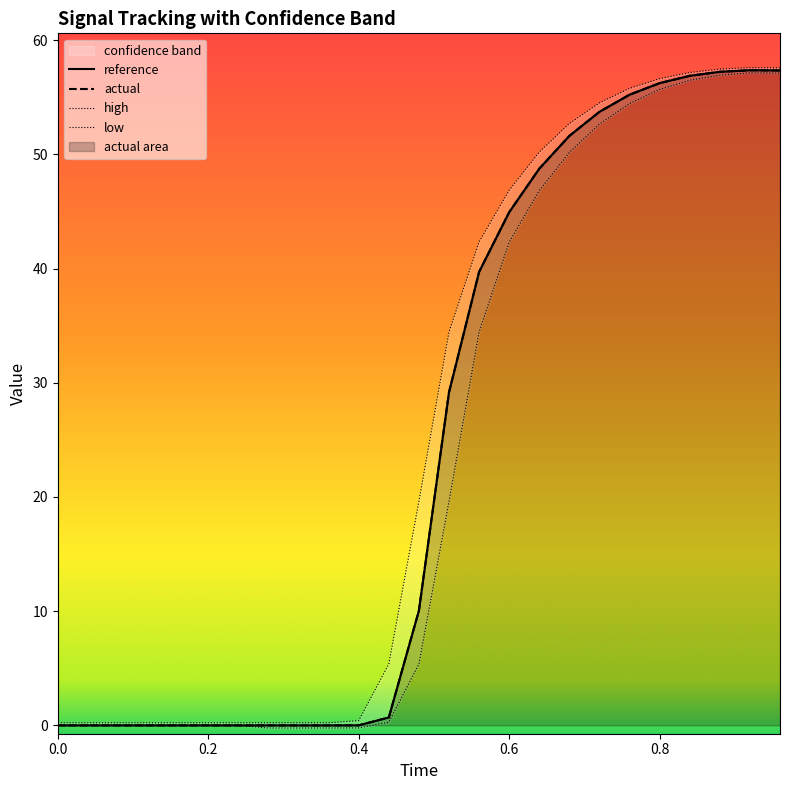

How many lines are shown in the chart?

4